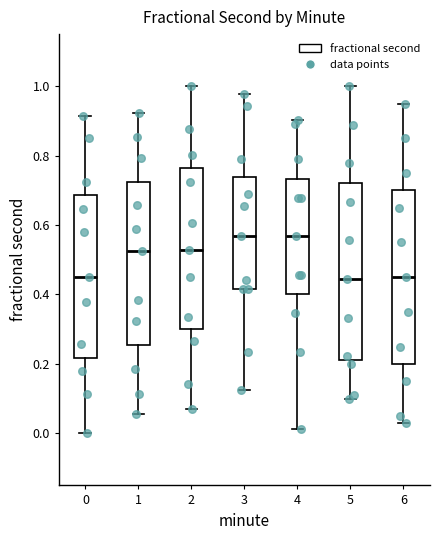

Reading left to right, transcribe this box plot: for each box, give where its median line is, the range the box spans, and where its two whiskers end, as read against the y-axis. The values are not printed on the chart, so give them approximately, as read against the axis.

0: median 0.44, box 0.22 to 0.68, whiskers 0.00 to 0.92
1: median 0.52, box 0.26 to 0.72, whiskers 0.06 to 0.92
2: median 0.52, box 0.30 to 0.76, whiskers 0.06 to 1.00
3: median 0.56, box 0.42 to 0.74, whiskers 0.12 to 0.98
4: median 0.56, box 0.40 to 0.74, whiskers 0.02 to 0.90
5: median 0.44, box 0.22 to 0.72, whiskers 0.10 to 1.00
6: median 0.46, box 0.20 to 0.70, whiskers 0.04 to 0.96